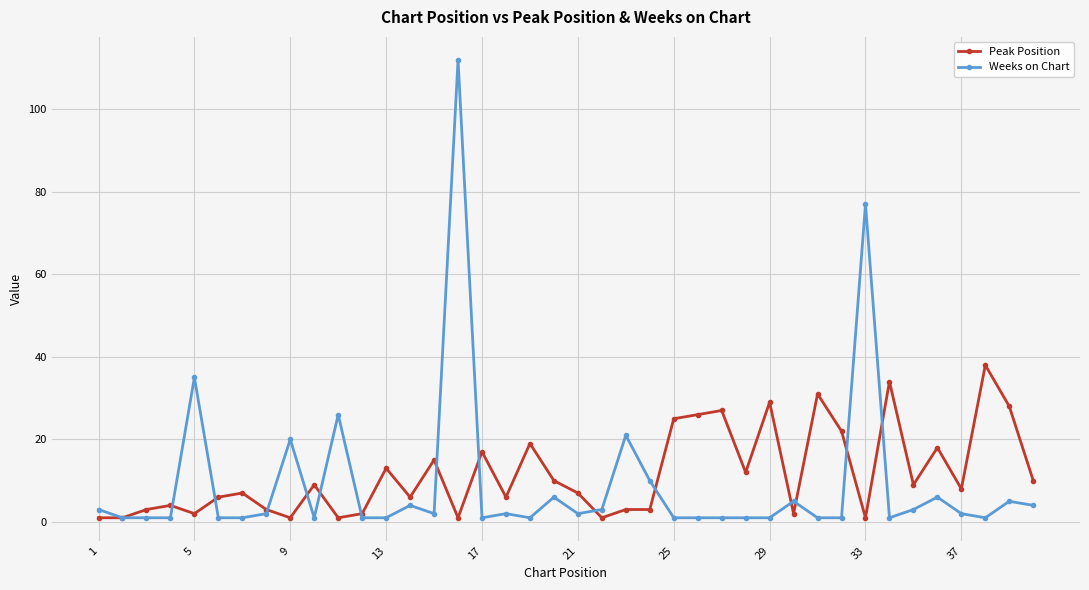

List the series in order of their peak value, highest first.

Weeks on Chart, Peak Position